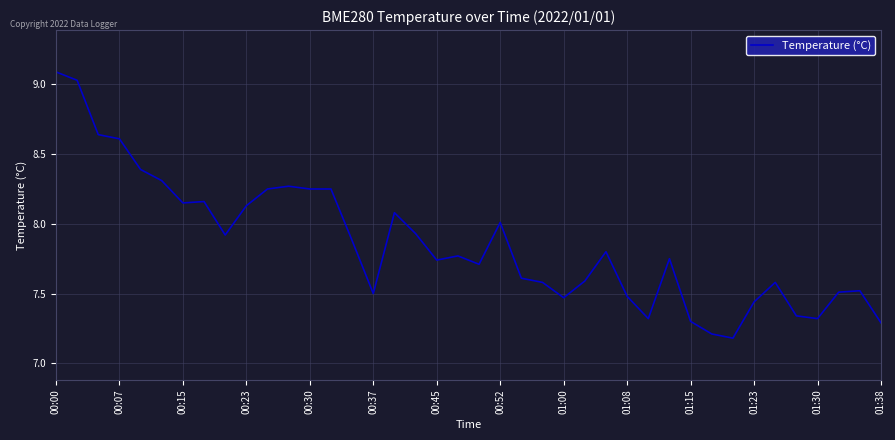

What is the maximum value shown in the chart?

9.1